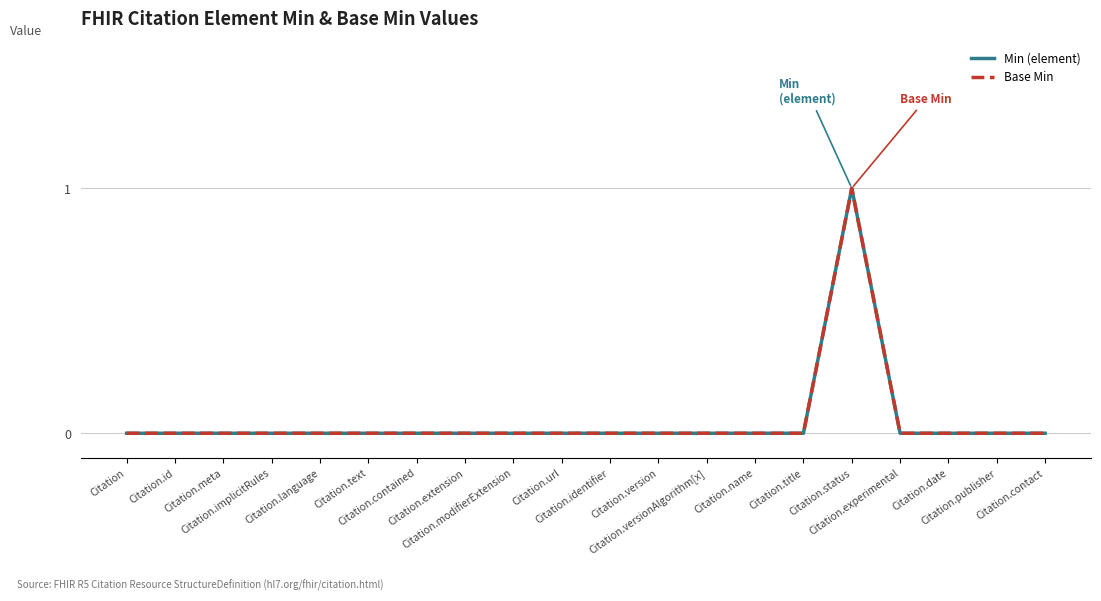

Does the chart display data point markers on the line(s)?

No